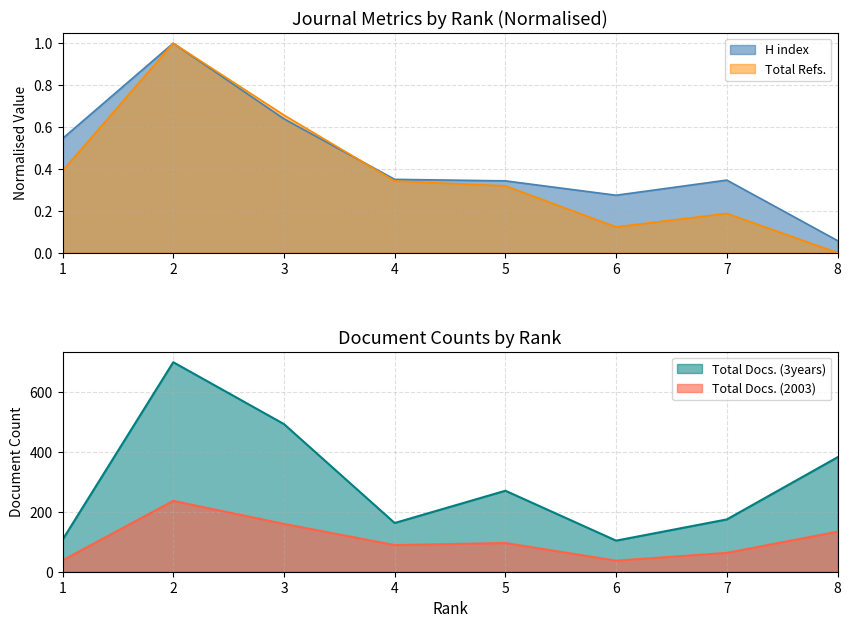

Which series has the largest range (max minus min)?

Total Docs. (3years)